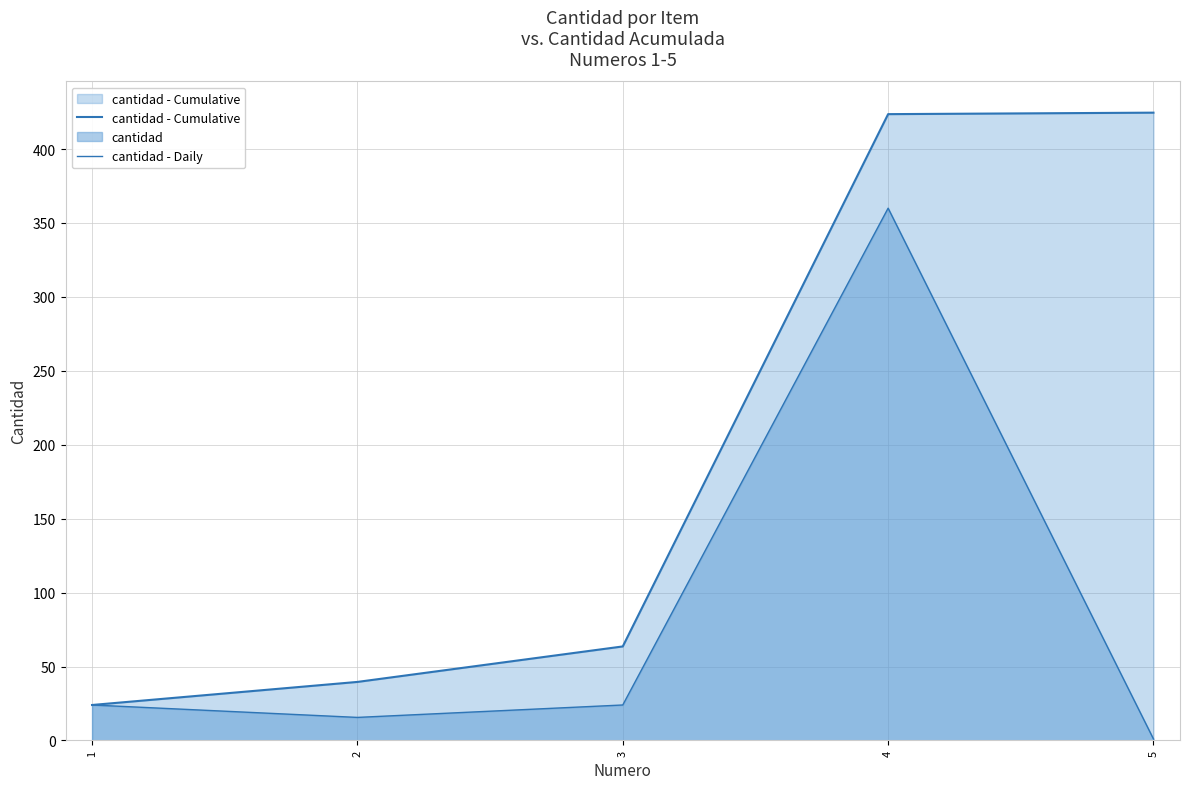

What is the greatest value displayed?

424.6